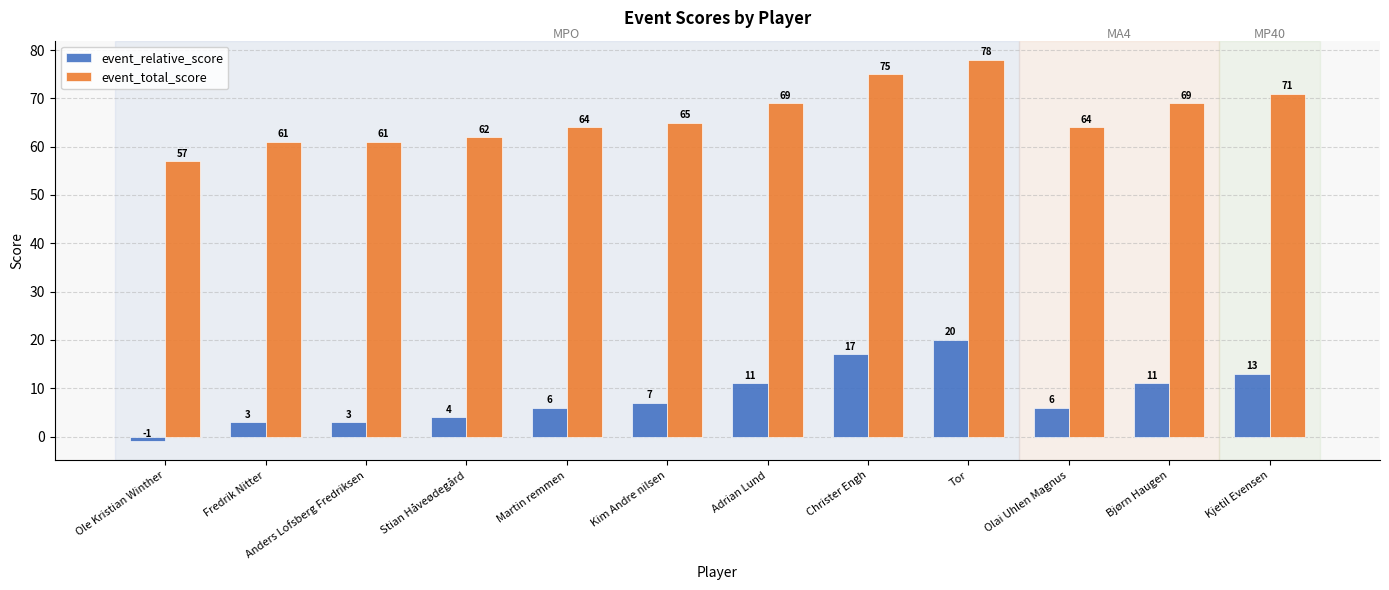

What is the spread (max minus min) of values at Bjørn Haugen?

58